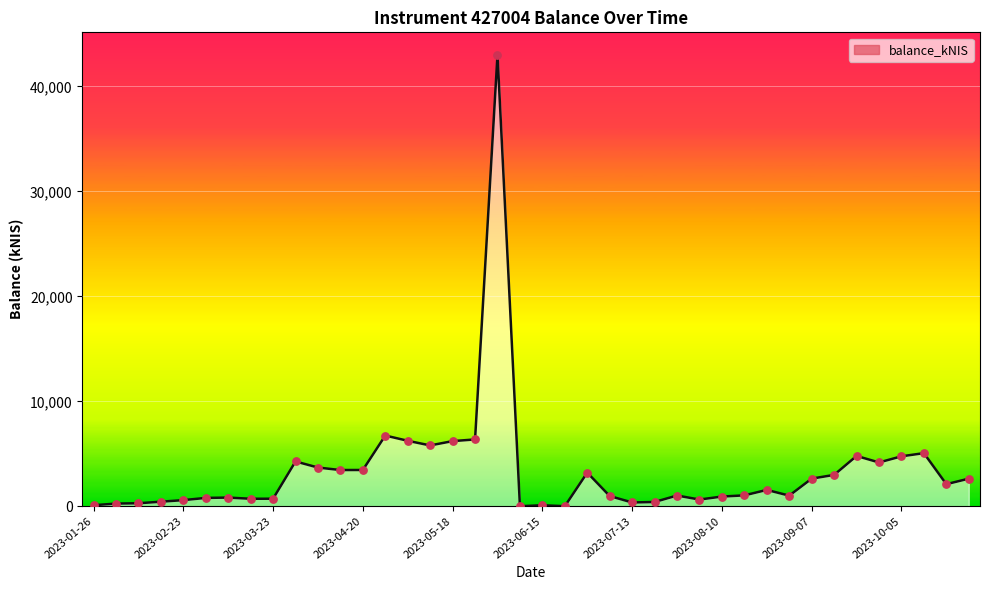

What is the difference between the maximum and minimum values?

43000.7